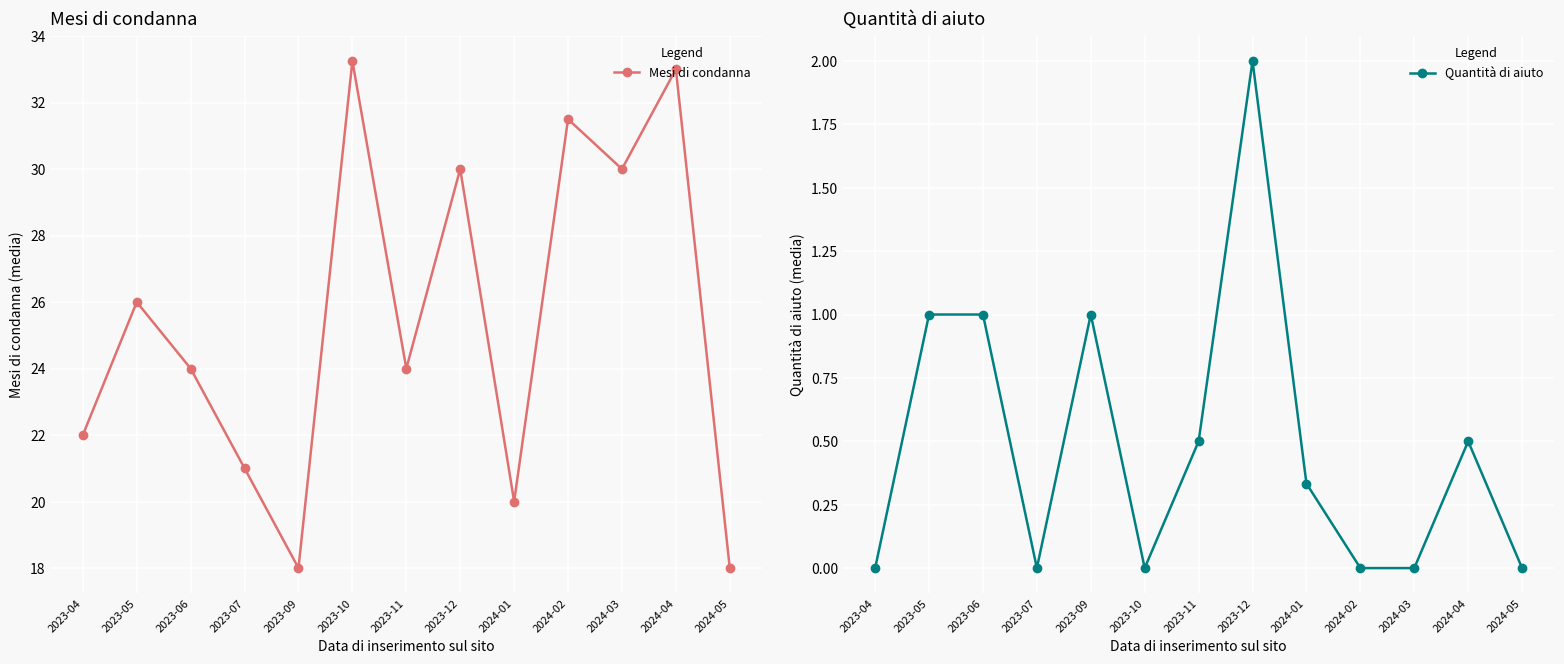

Which series has the largest total across all categories?

Mesi di condanna